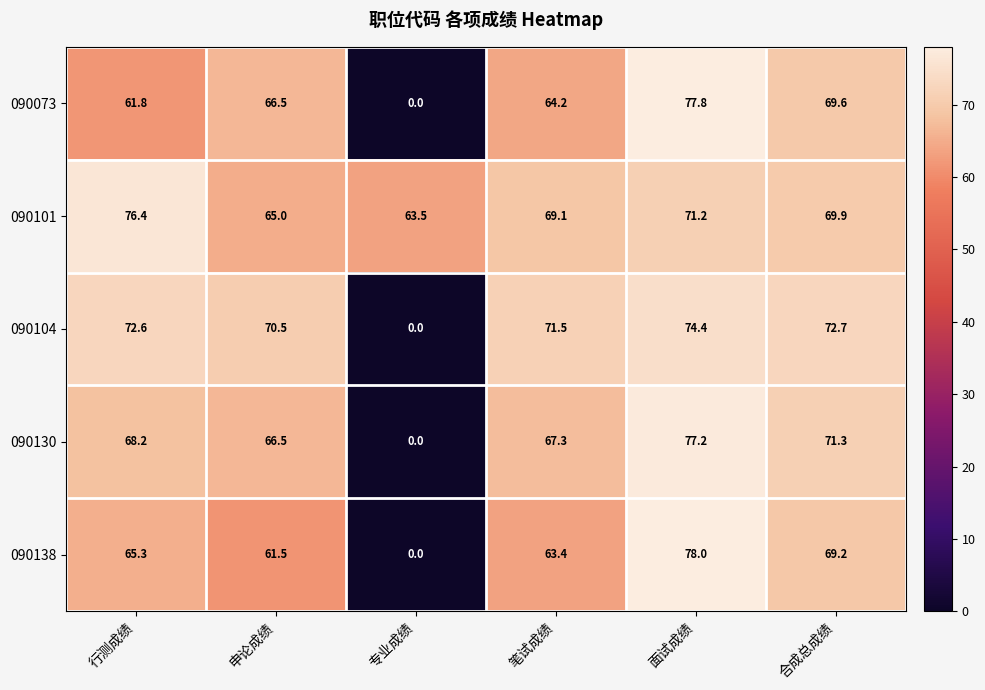

Which series has the largest range (max minus min)?

090138